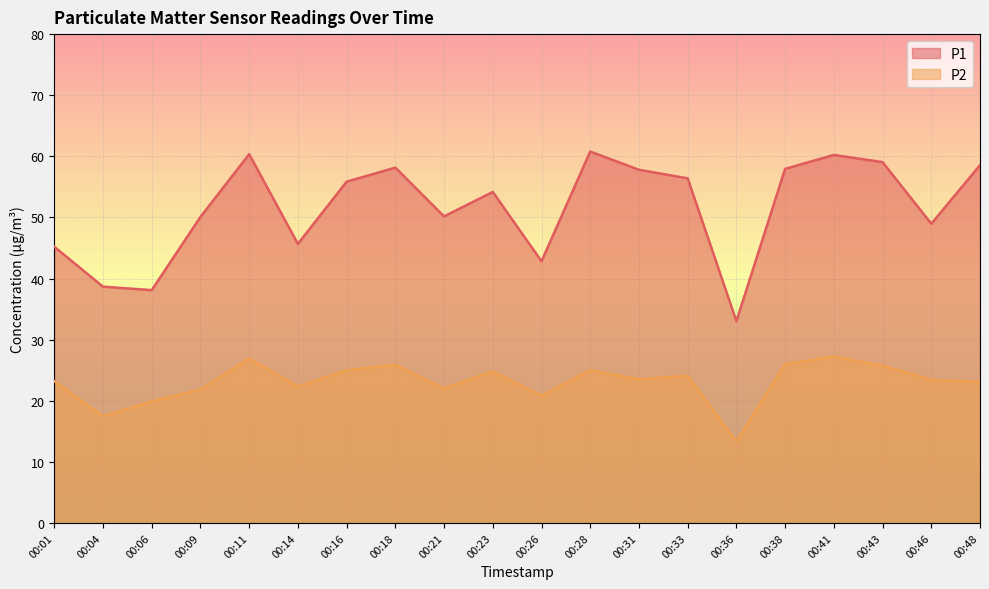

True or false: P1 has more than 2 points higher than both neighbors.

True